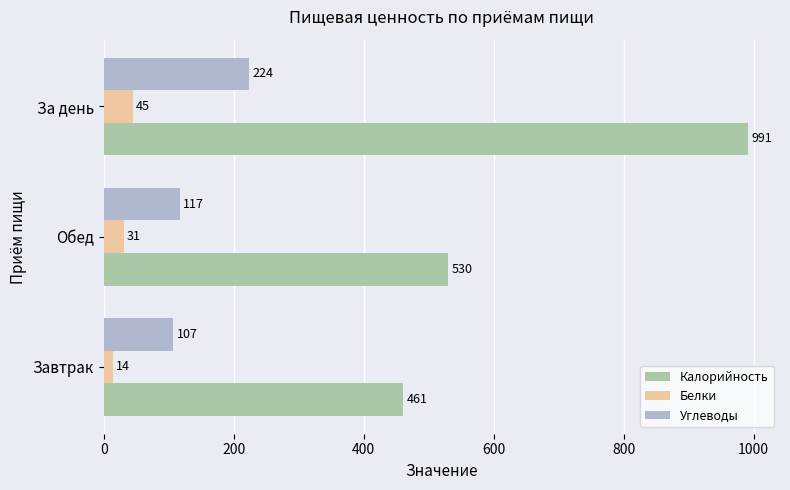

At which label is Калорийность closest to 726?

Обед